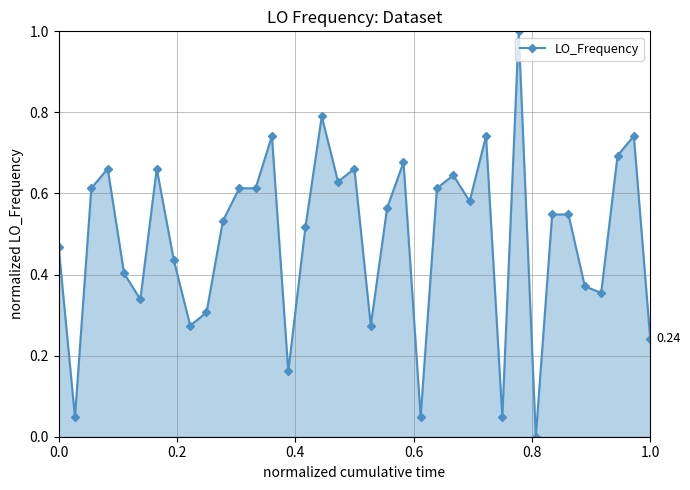

True or false: there are more than 0 points higher than both neighbors.

True